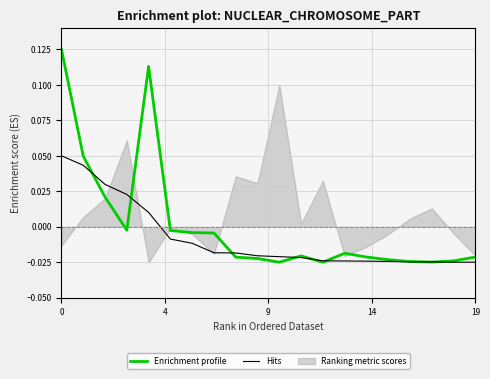

Between 7 and 14, which is larger?

7